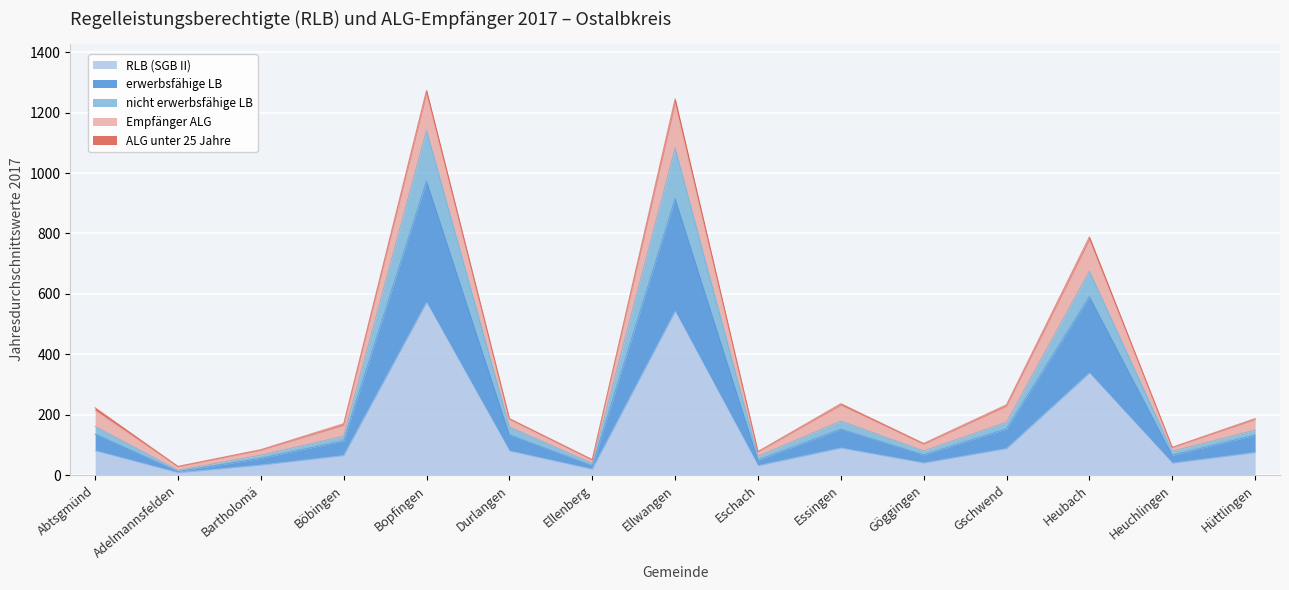

What is the approximate value of RLB (SGB II) at Böbingen?

64.6